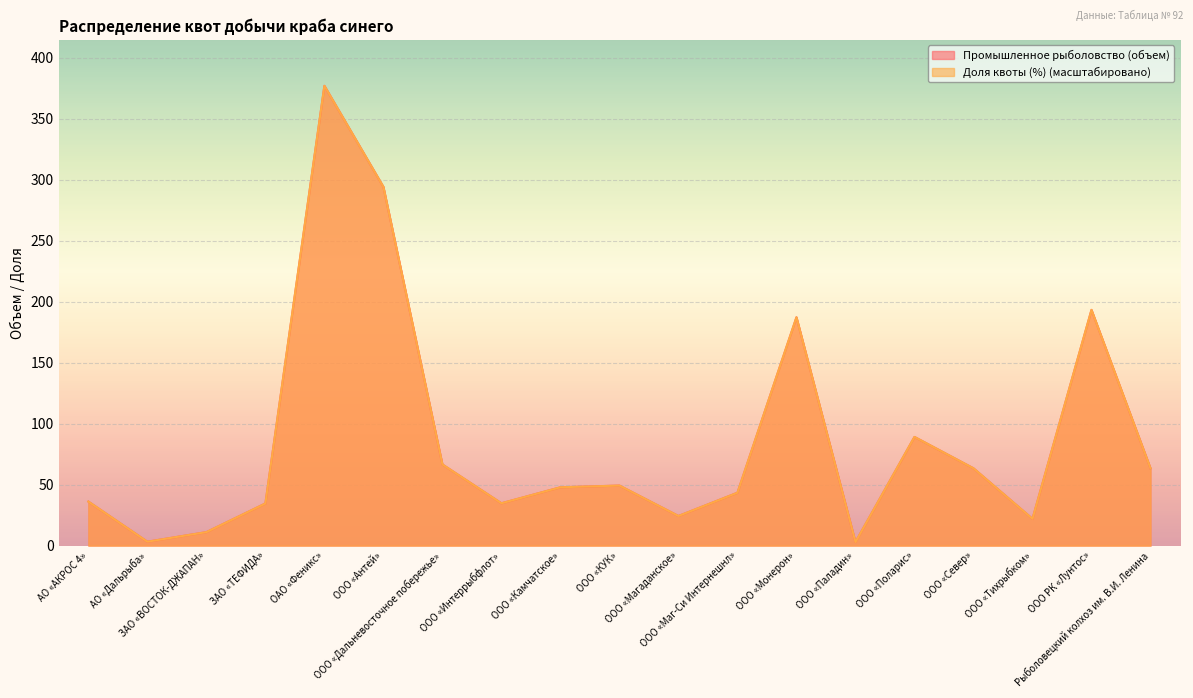

List the series in order of their overall mean, highest first.

Промышленное рыболовство (объем), Доля квоты (%)